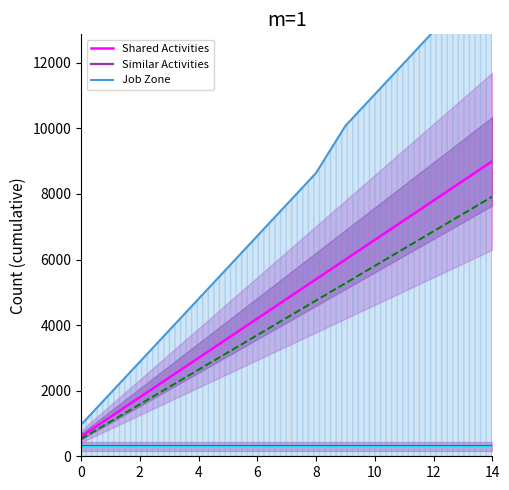

What is the label of the 7th point from the right?

8